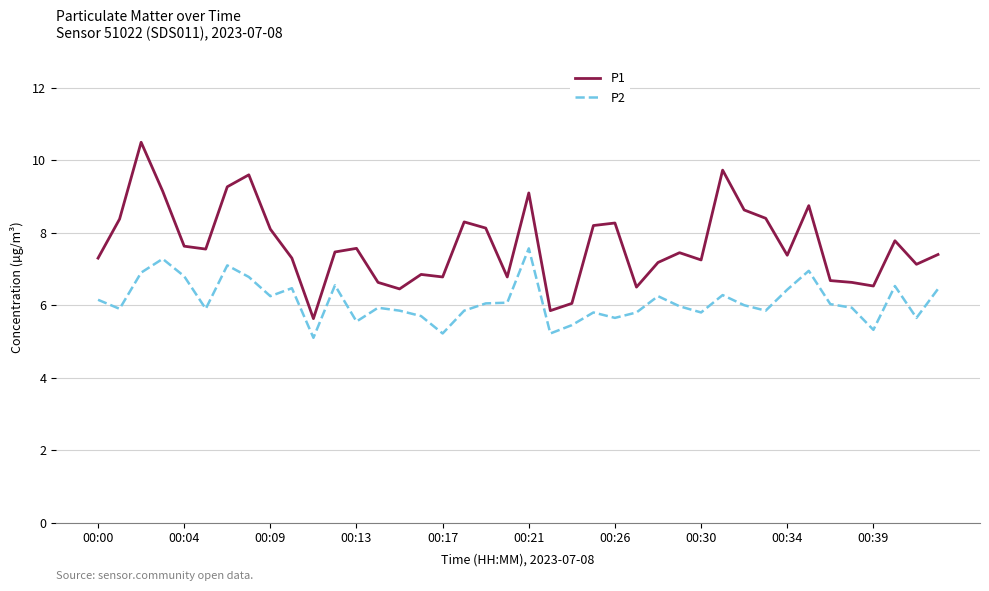

Rank the series by their maximum value, from lowest to highest.

P2, P1